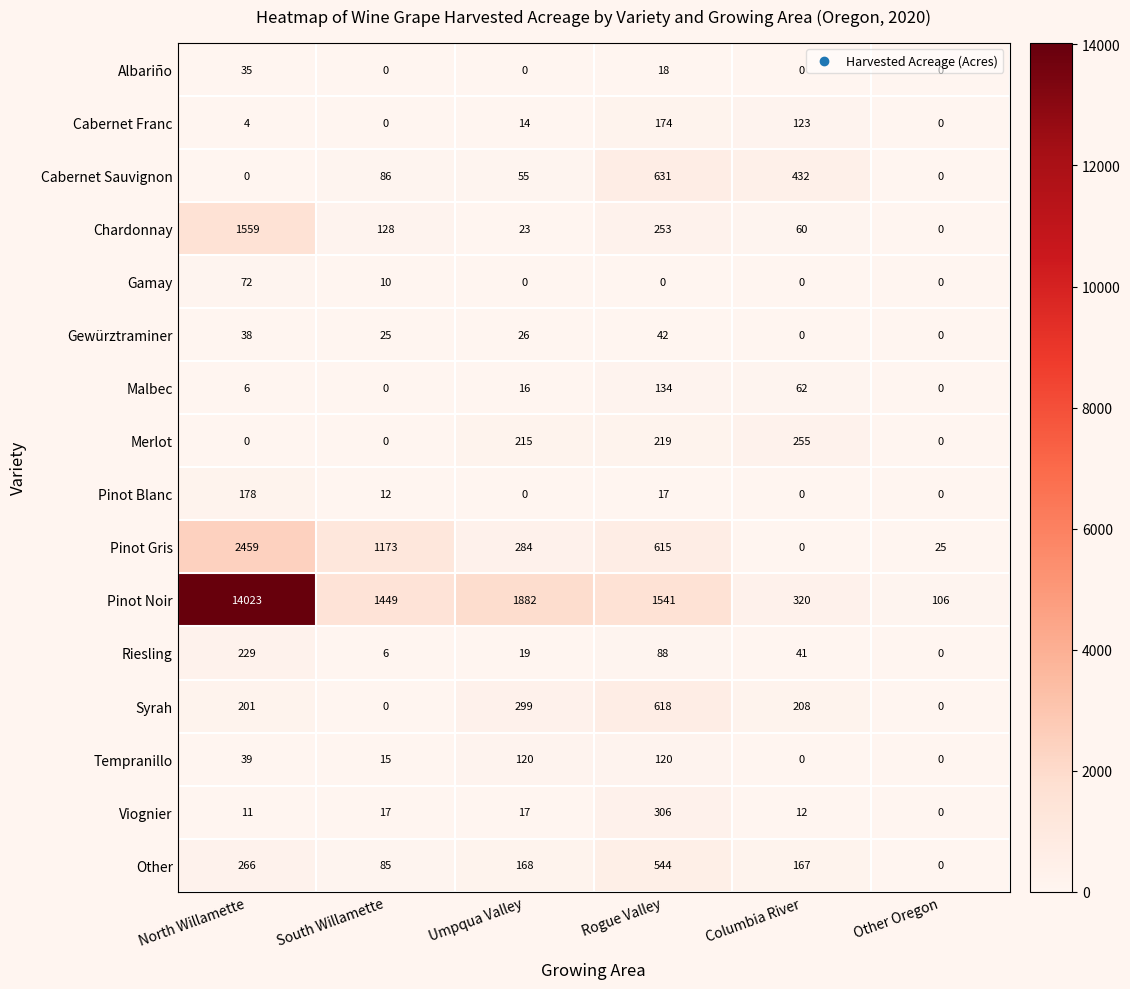

Which series has the largest range (max minus min)?

Pinot Noir